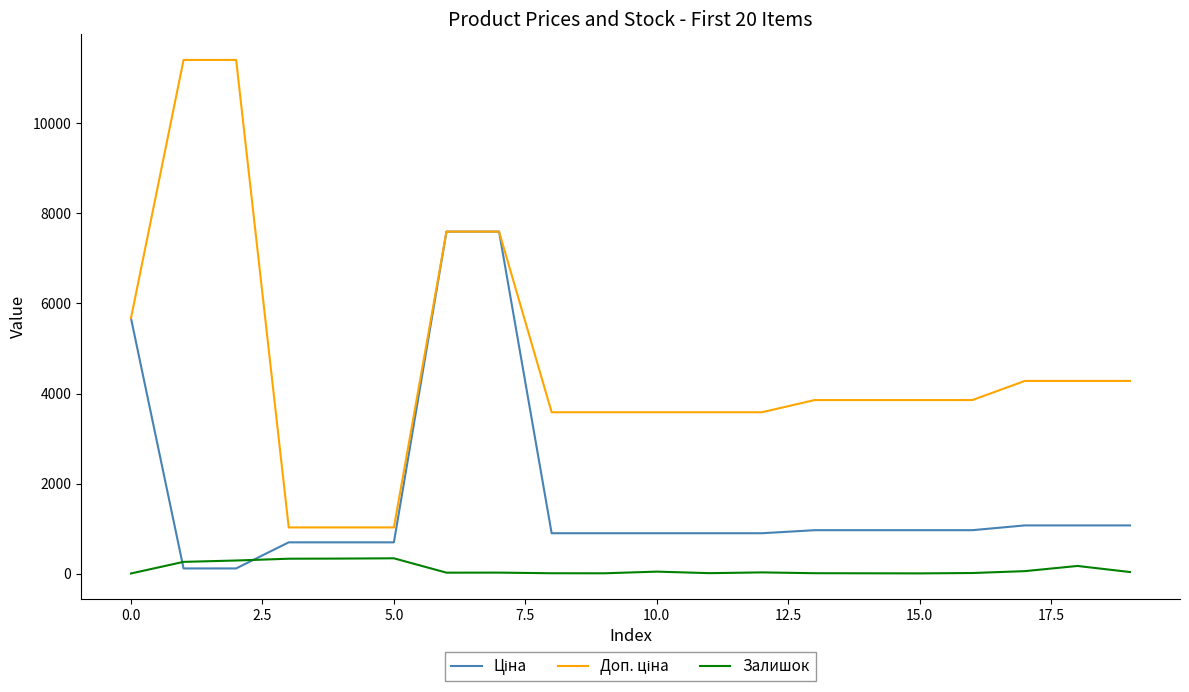

What is the greatest value displayed?

11410.0